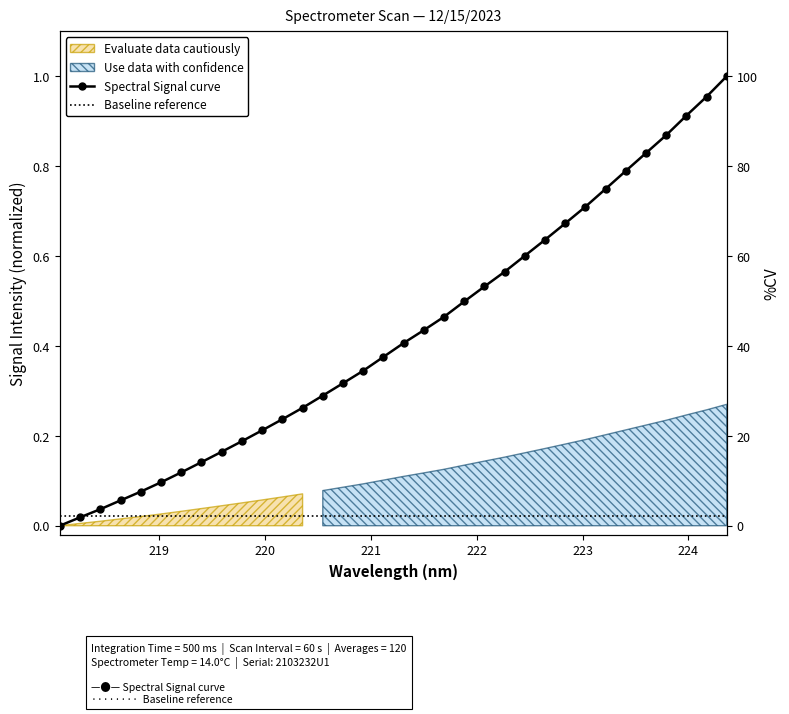

What is the change in value from 221.4993 to 222.0721?

+0.1